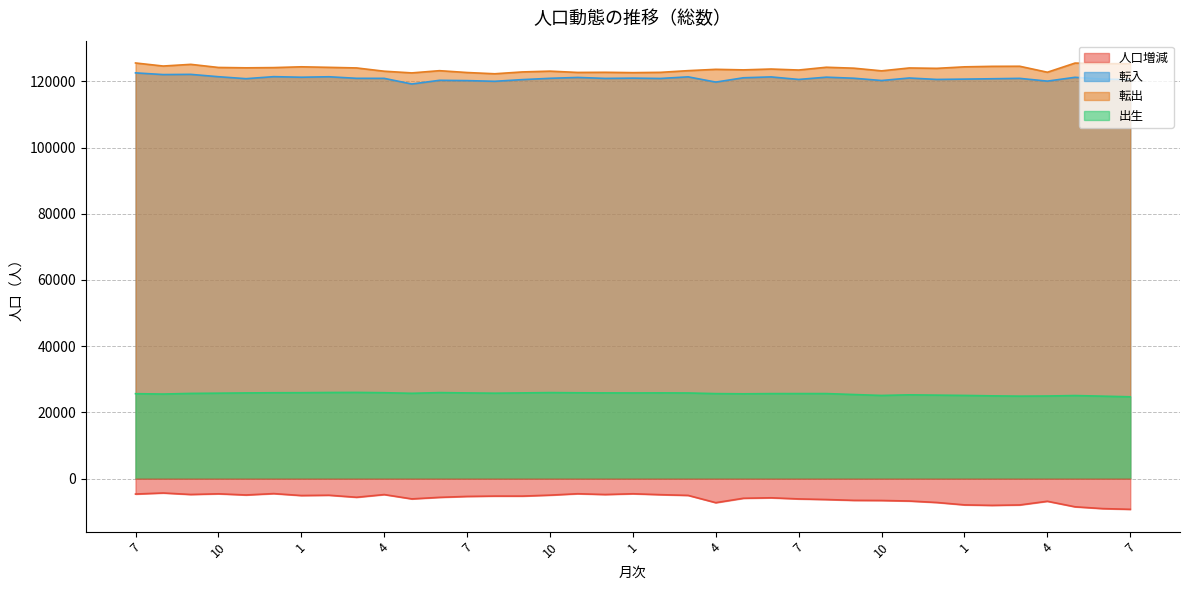

At which category is the sum across all series the highest?

7